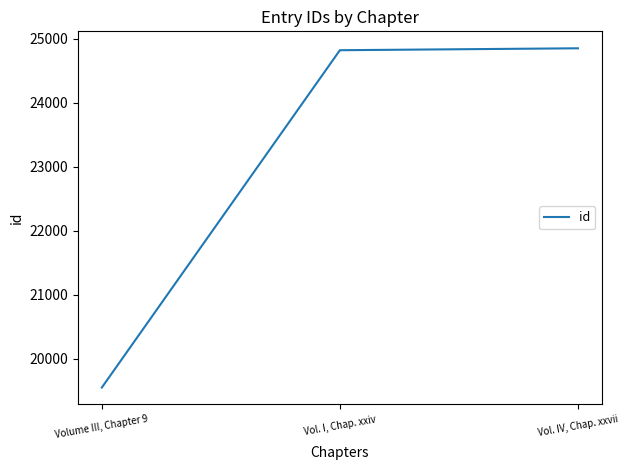

What is the difference between the second highest and minimum values?

5268